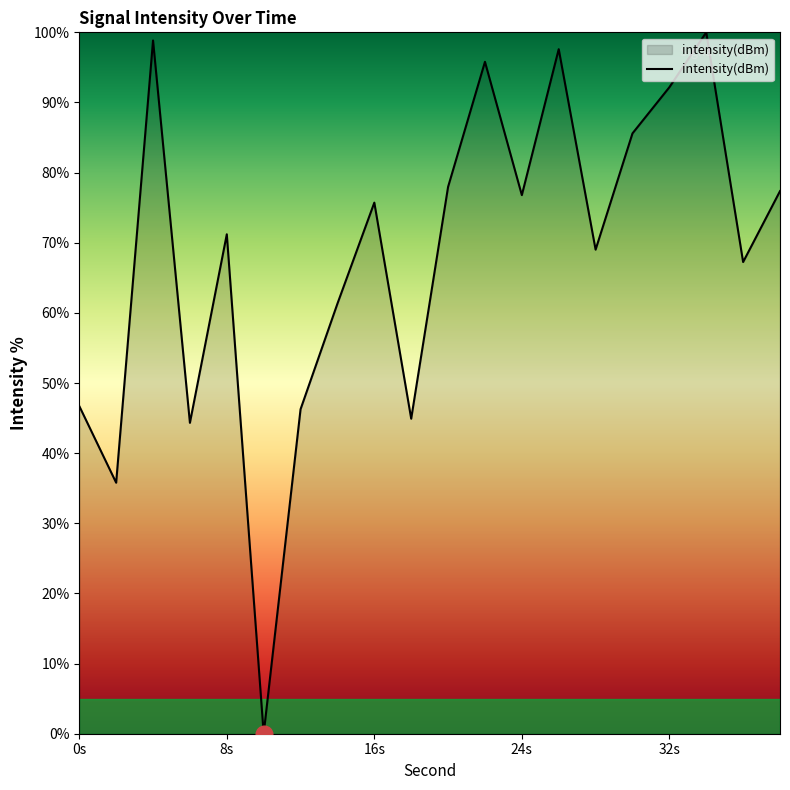

What is the difference between the maximum and minimum values?

100.0